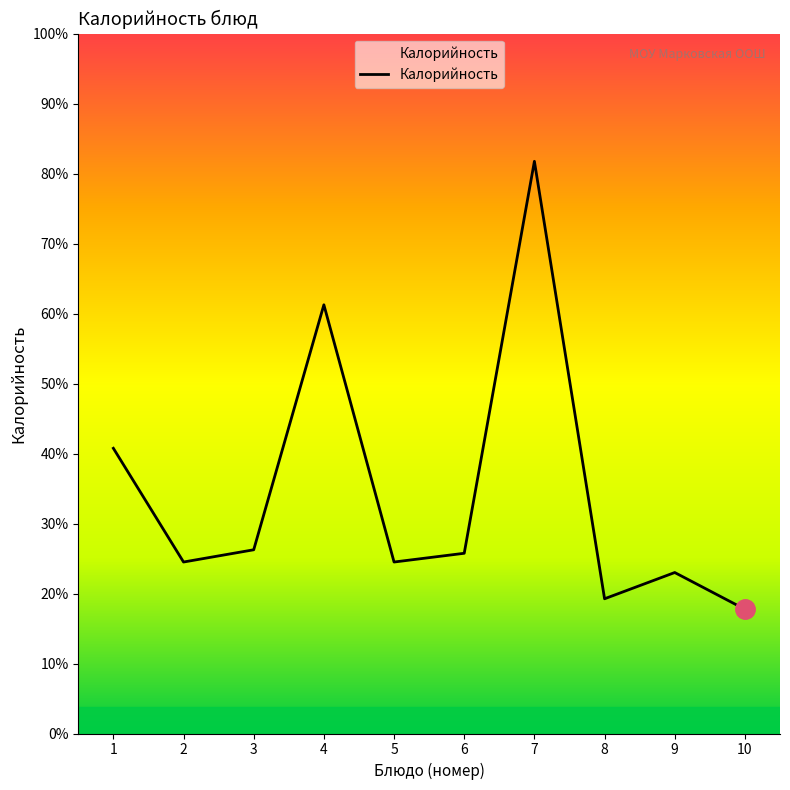

Does the chart have visible grid lines?

No